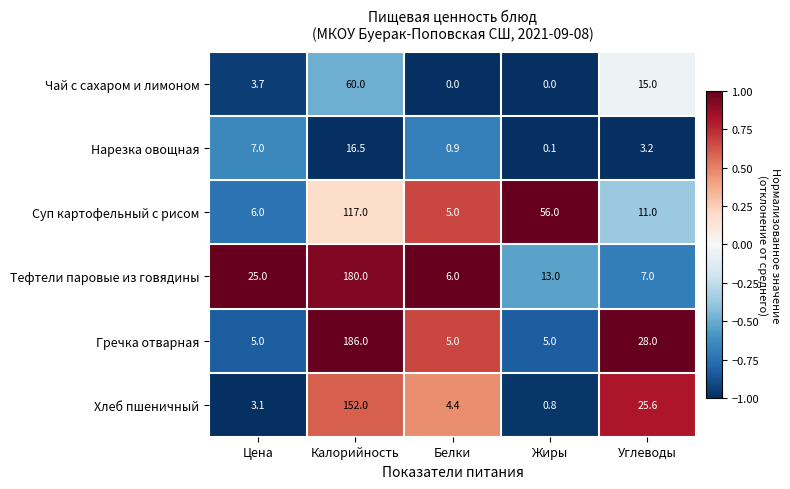

Which series changed the most between Цена and Белки?

Тефтели паровые из говядины